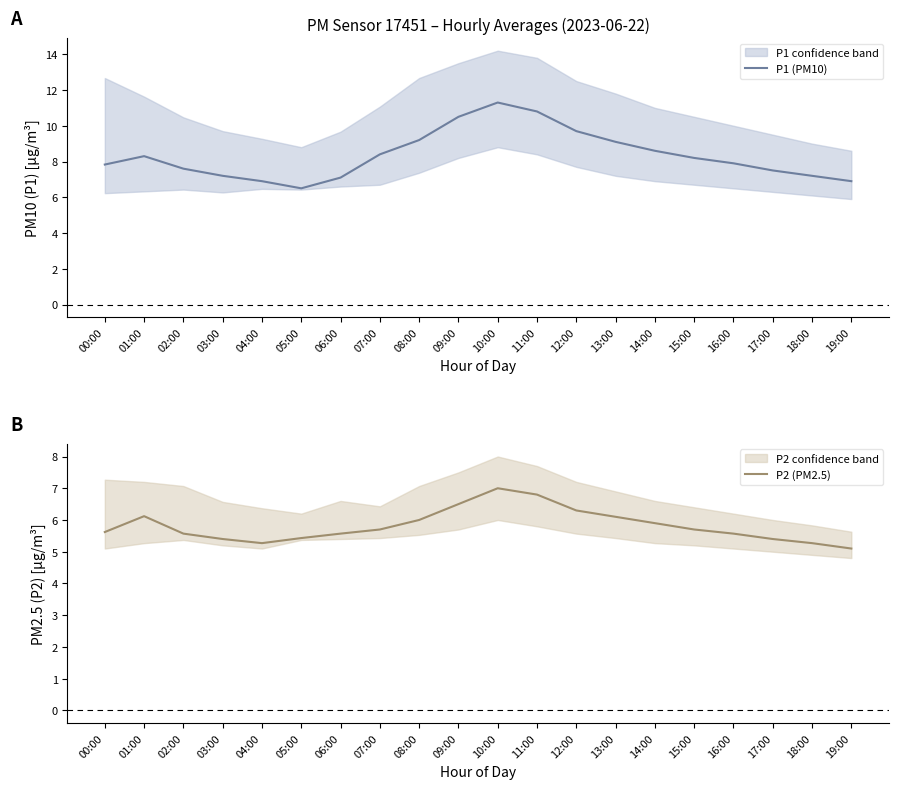

True or false: P2 (PM2.5) has more than 0 interior local peaks.

True